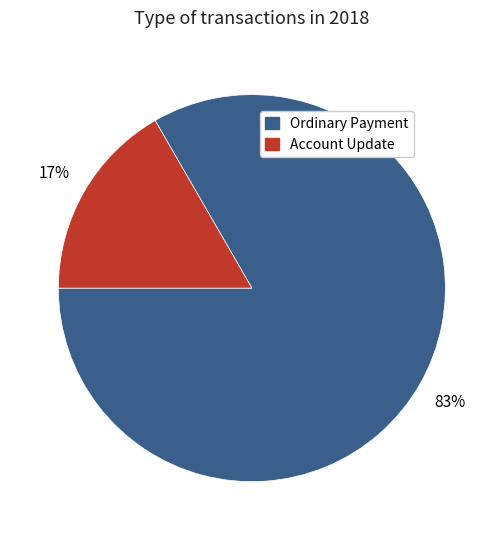

Does any single category account for the majority?

Yes